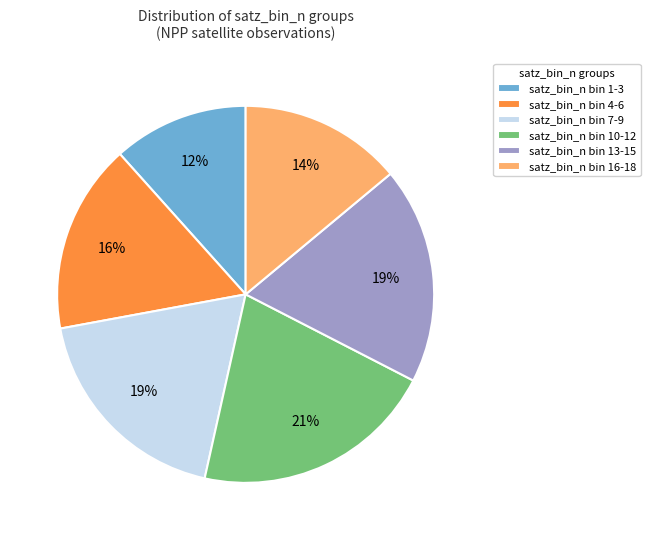

Does any single category account for the majority?

No